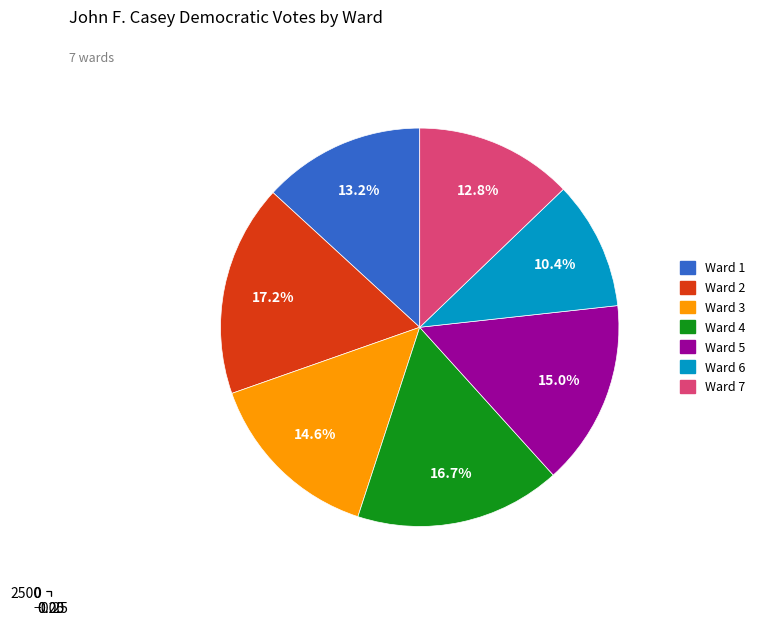

To the nearest percent, what is the difference between the largest and smallest slice percentages?

7%